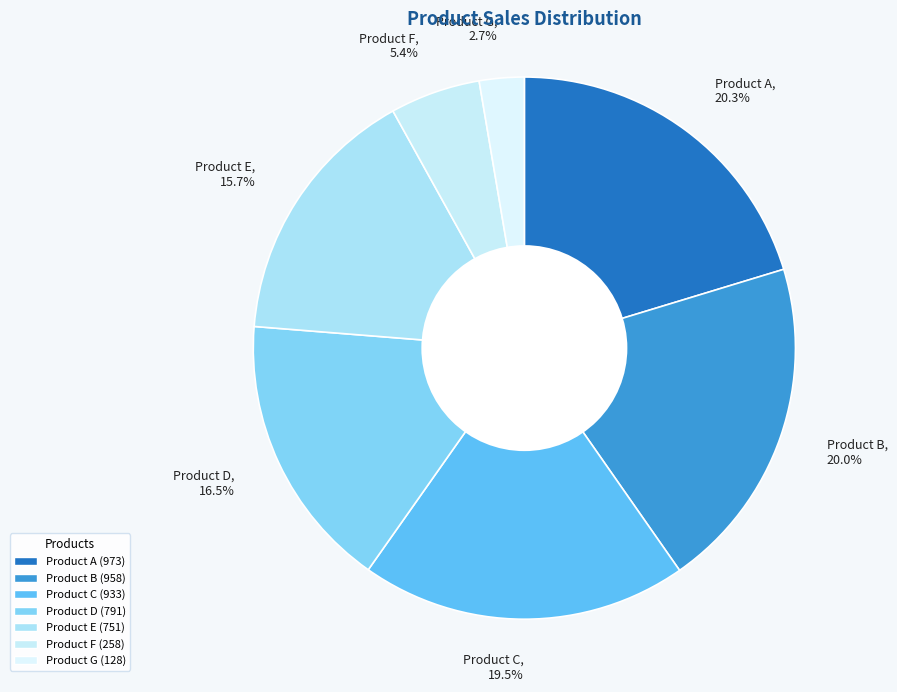

Combined, do Product B, 20.0% and Product G, 2.7% account for over 50%?

No